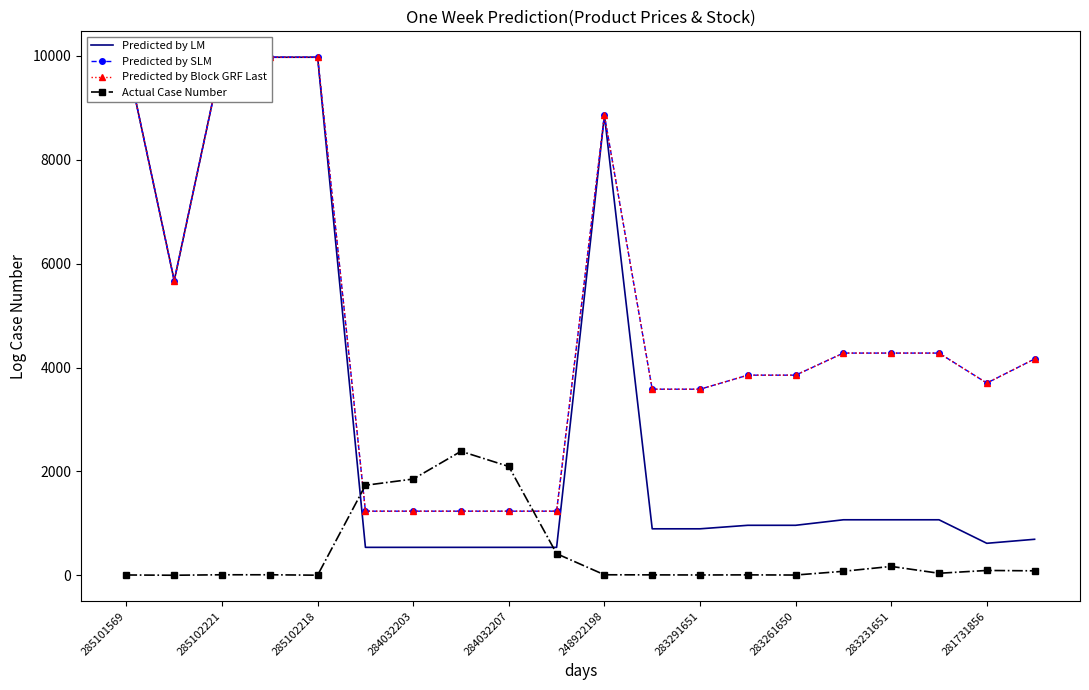

What is the maximum value for Actual Case Number?

2388